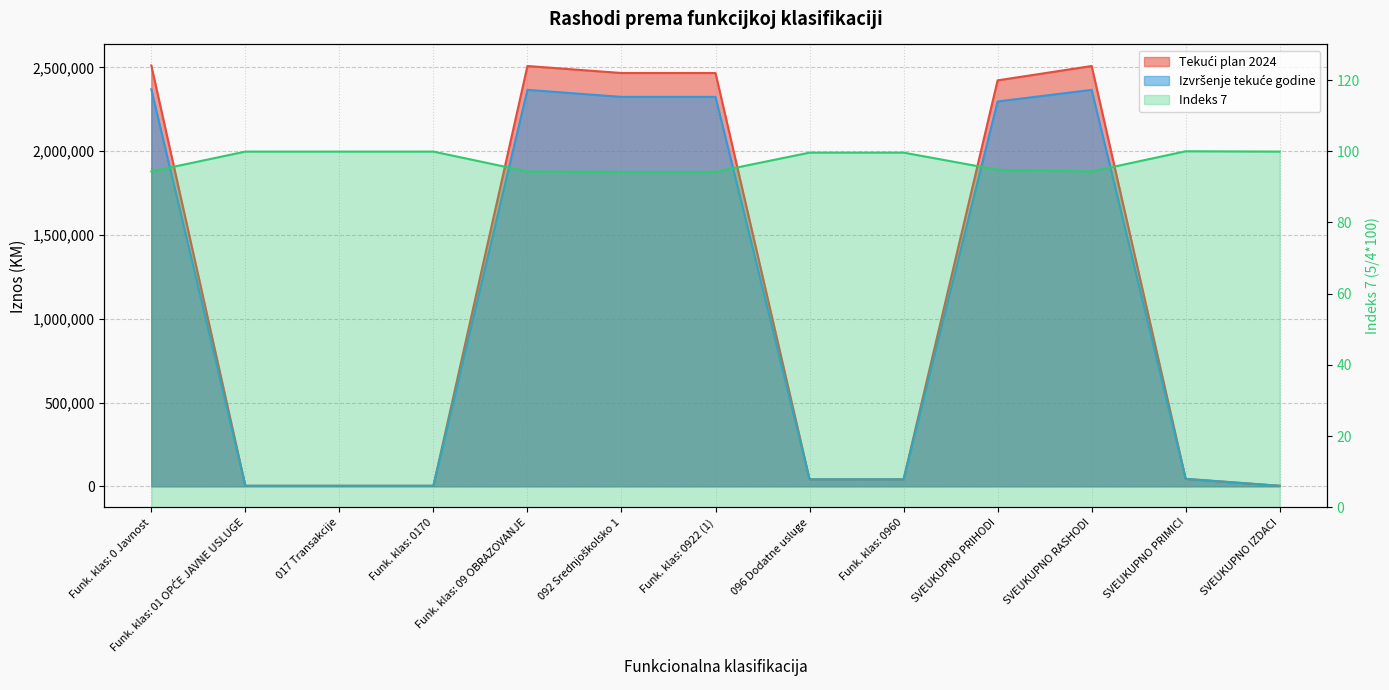

Where is Tekući plan 2024 nearest to the value 1257416?

SVEUKUPNO PRIHODI